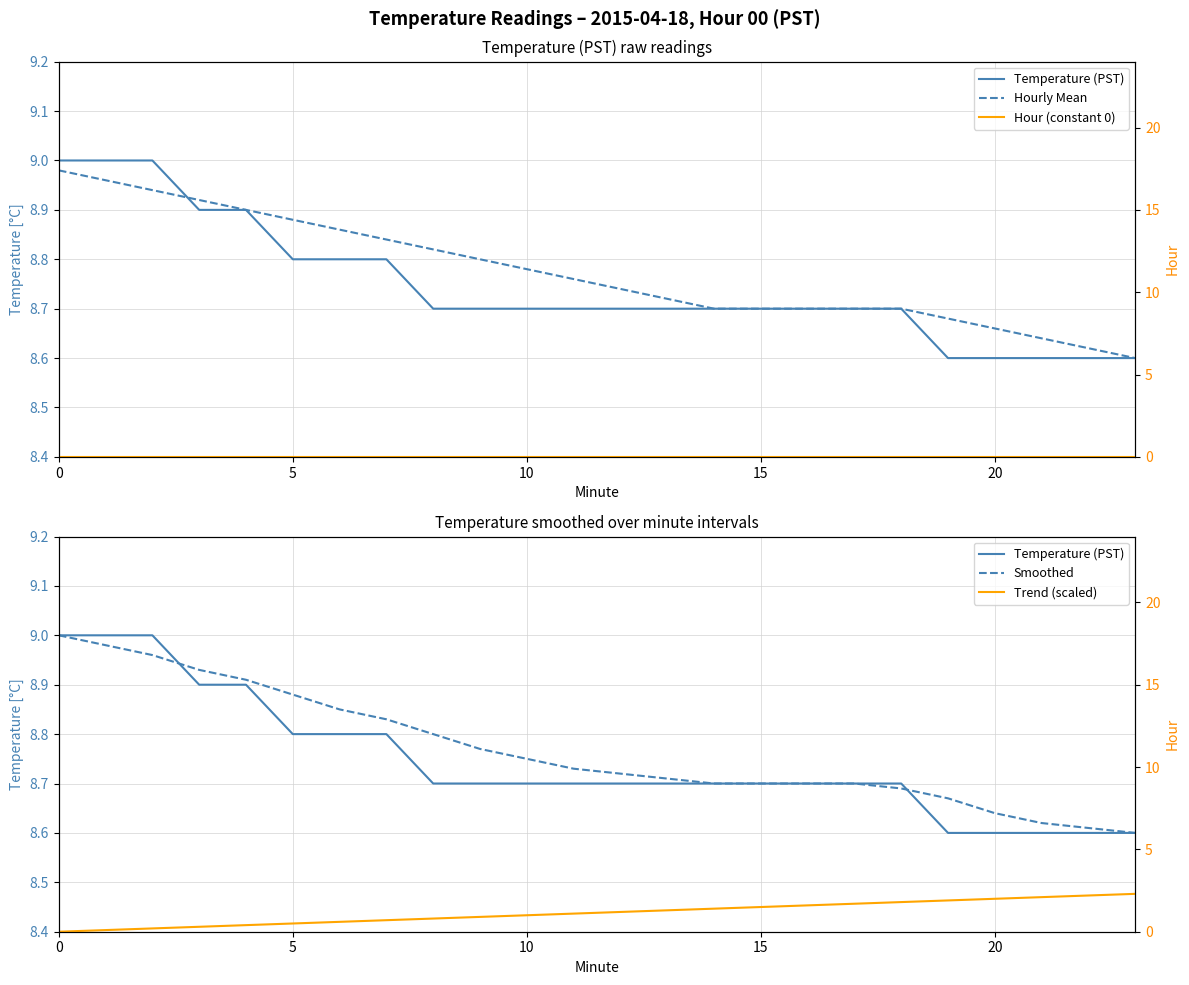

How many times do Smoothed and Temperature (PST) cross each other?

2